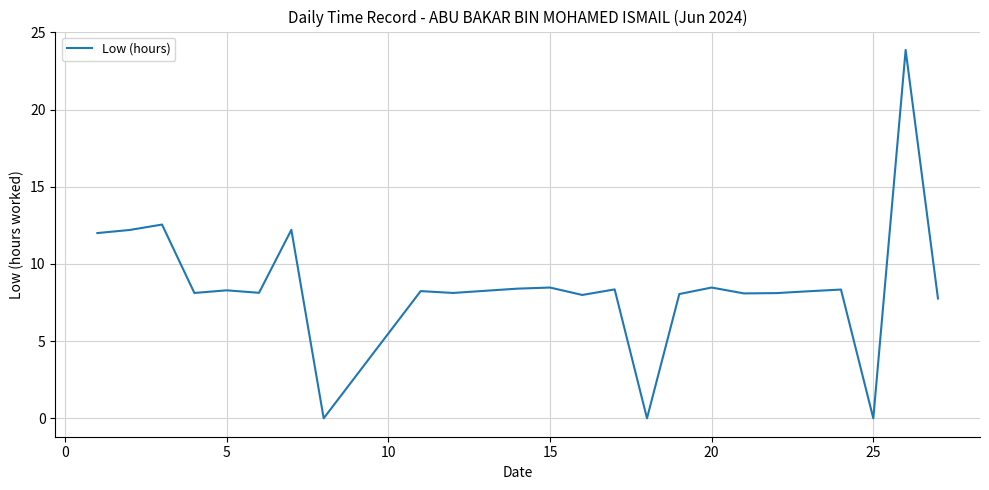

What is the difference between the maximum and minimum values?

23.9